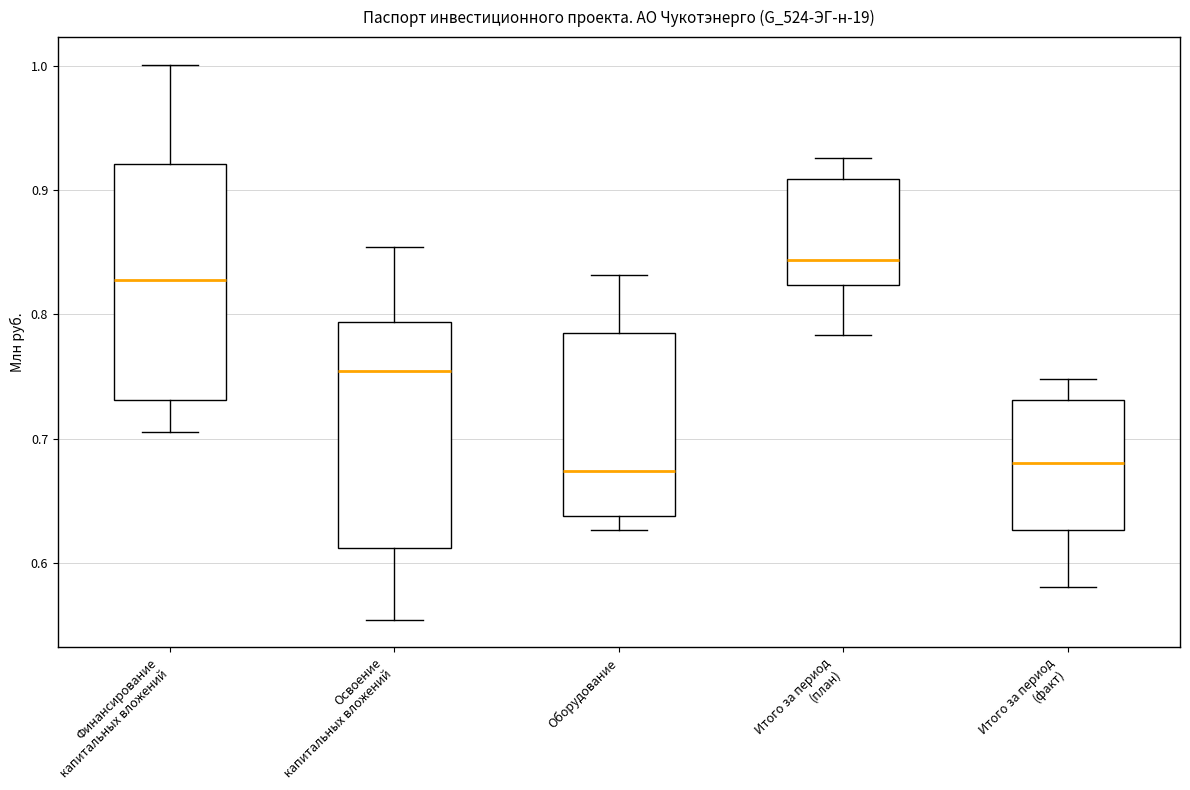

Reading left to right, transcribe this box plot: for each box, give where its median line is, the range the box spans, and where its two whiskers end, as read against the y-axis. The values are not printed on the chart, so give them approximately, as read against the axis.

Финансирование капитальных вложений: median 0.83, box 0.73 to 0.92, whiskers 0.71 to 1.00
Освоение капитальных вложений: median 0.75, box 0.61 to 0.79, whiskers 0.55 to 0.85
Оборудование: median 0.67, box 0.64 to 0.79, whiskers 0.63 to 0.83
Итого за период (план): median 0.84, box 0.82 to 0.91, whiskers 0.78 to 0.93
Итого за период (факт): median 0.68, box 0.63 to 0.73, whiskers 0.58 to 0.75